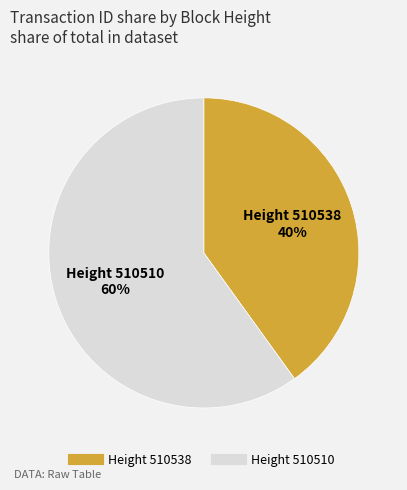

How many segments does this pie chart have?

2